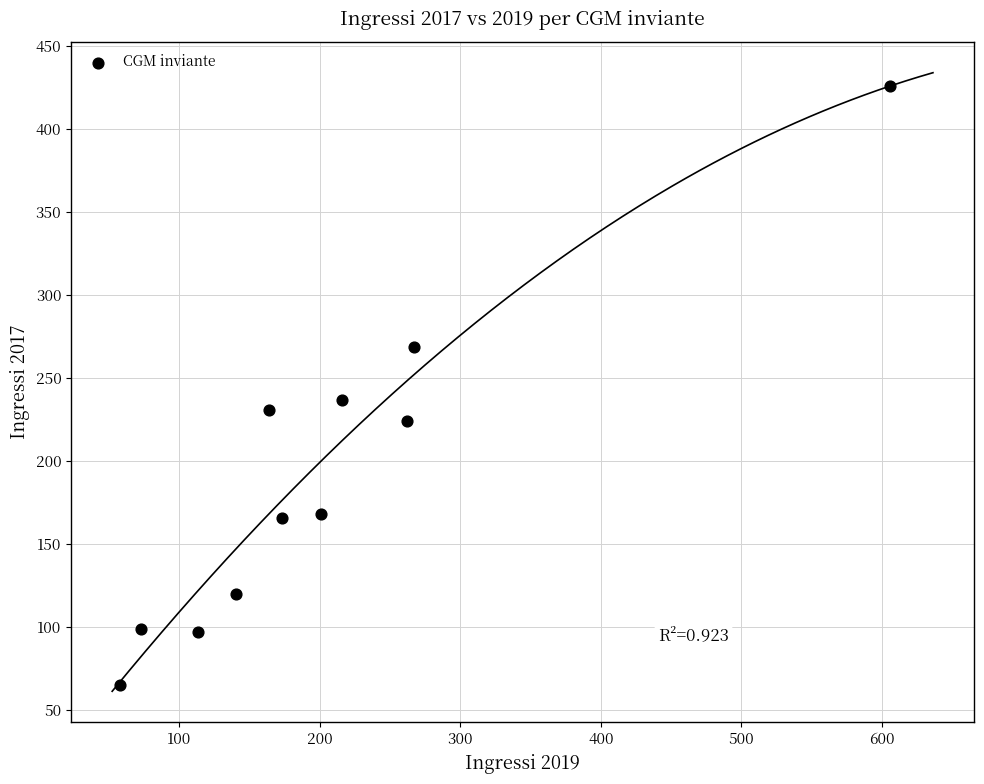

What is the range of Y values (max minus min)?

361